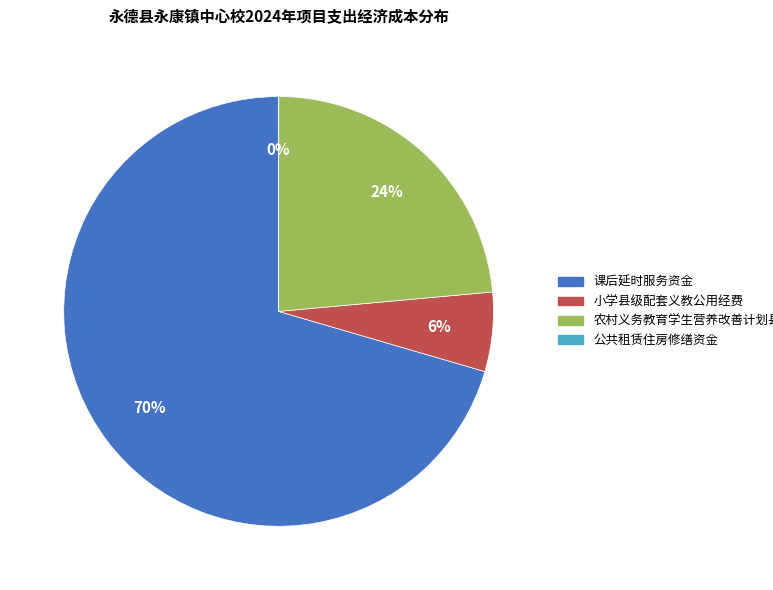

What percentage is the 课后延时服务资金 slice, to the nearest percent?

70%